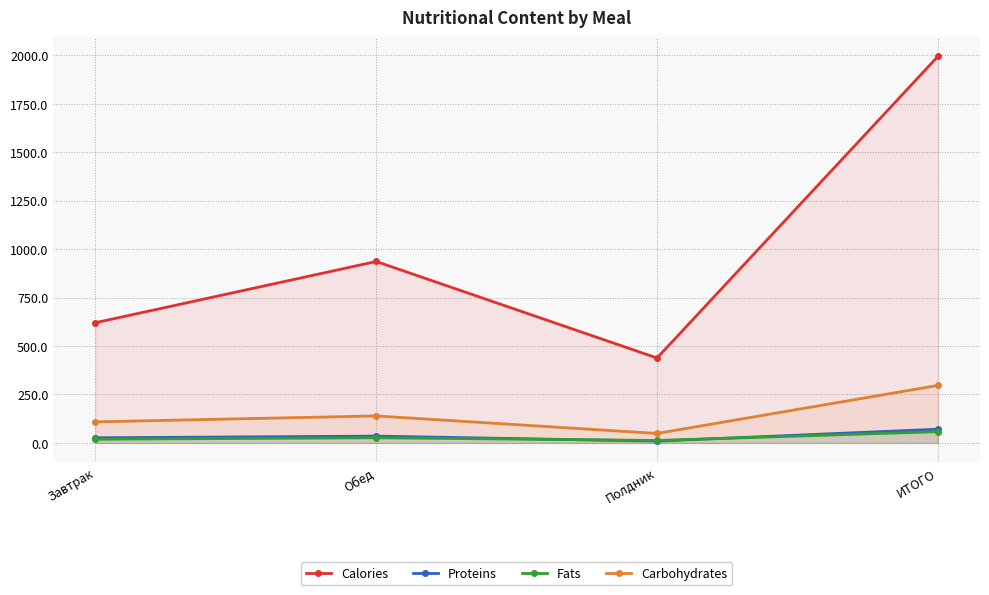

How many series are shown in this chart?

4